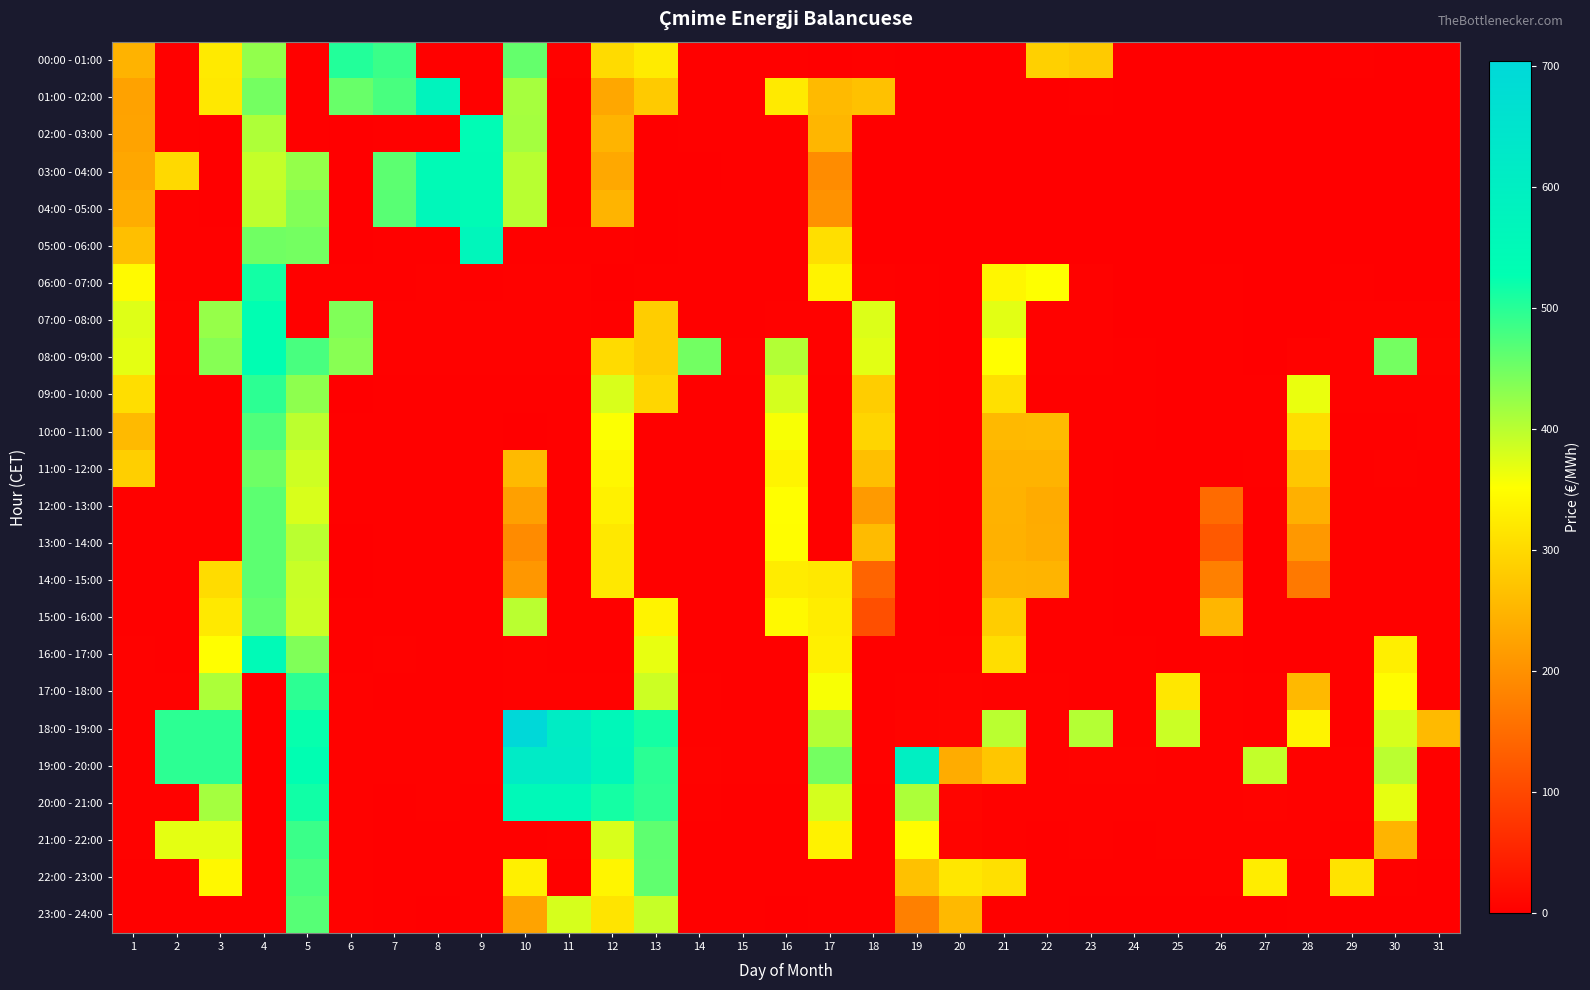

What is the total value across all series at 31?

318.2